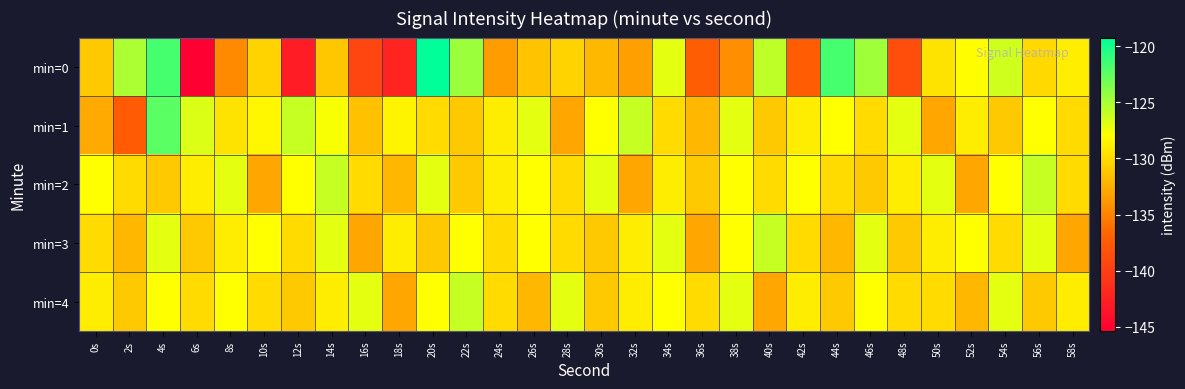

Reading right to left, extract all data points from this chart.

min=0: 58s=-128.9	56s=-130.1	54s=-126.4	52s=-128.1	50s=-129.5	48s=-138.7	46s=-124.7	44s=-121.6	42s=-137.5	40s=-125.7	38s=-134.3	36s=-137.4	34s=-127.0	32s=-133.4	30s=-131.9	28s=-130.4	26s=-131.3	24s=-133.6	22s=-124.6	20s=-119.2	18s=-142.3	16s=-139.4	14s=-131.1	12s=-142.9	10s=-130.4	8s=-134.6	6s=-145.4	4s=-121.7	2s=-125.1	0s=-131.0
min=1: 58s=-130.0	56s=-128.0	54s=-131.0	52s=-129.0	50s=-133.0	48s=-127.0	46s=-130.0	44s=-128.0	42s=-129.0	40s=-131.0	38s=-127.0	36s=-132.0	34s=-130.0	32s=-126.0	30s=-128.0	28s=-133.0	26s=-127.0	24s=-129.0	22s=-131.0	20s=-130.0	18s=-128.6	16s=-131.5	14s=-127.7	12s=-126.1	10s=-128.4	8s=-129.5	6s=-126.7	4s=-122.3	2s=-137.5	0s=-132.7
min=2: 58s=-130.0	56s=-126.0	54s=-128.0	52s=-133.0	50s=-127.0	48s=-129.0	46s=-131.0	44s=-130.0	42s=-128.0	40s=-130.0	38s=-128.0	36s=-131.0	34s=-129.0	32s=-133.0	30s=-127.0	28s=-130.0	26s=-128.0	24s=-129.0	22s=-131.0	20s=-127.0	18s=-132.0	16s=-130.0	14s=-126.0	12s=-128.0	10s=-133.0	8s=-127.0	6s=-129.0	4s=-131.0	2s=-130.0	0s=-128.0
min=3: 58s=-133.0	56s=-127.0	54s=-130.0	52s=-128.0	50s=-129.0	48s=-131.0	46s=-127.0	44s=-132.0	42s=-130.0	40s=-126.0	38s=-128.0	36s=-133.0	34s=-127.0	32s=-129.0	30s=-131.0	28s=-130.0	26s=-128.0	24s=-130.0	22s=-128.0	20s=-131.0	18s=-129.0	16s=-133.0	14s=-127.0	12s=-130.0	10s=-128.0	8s=-129.0	6s=-131.0	4s=-127.0	2s=-132.0	0s=-130.0
min=4: 58s=-129.0	56s=-131.0	54s=-127.0	52s=-132.0	50s=-130.0	48s=-130.0	46s=-128.0	44s=-131.0	42s=-129.0	40s=-133.0	38s=-127.0	36s=-130.0	34s=-128.0	32s=-129.0	30s=-131.0	28s=-127.0	26s=-132.0	24s=-130.0	22s=-126.0	20s=-128.0	18s=-133.0	16s=-127.0	14s=-129.0	12s=-131.0	10s=-130.0	8s=-128.0	6s=-130.0	4s=-128.0	2s=-131.0	0s=-129.0